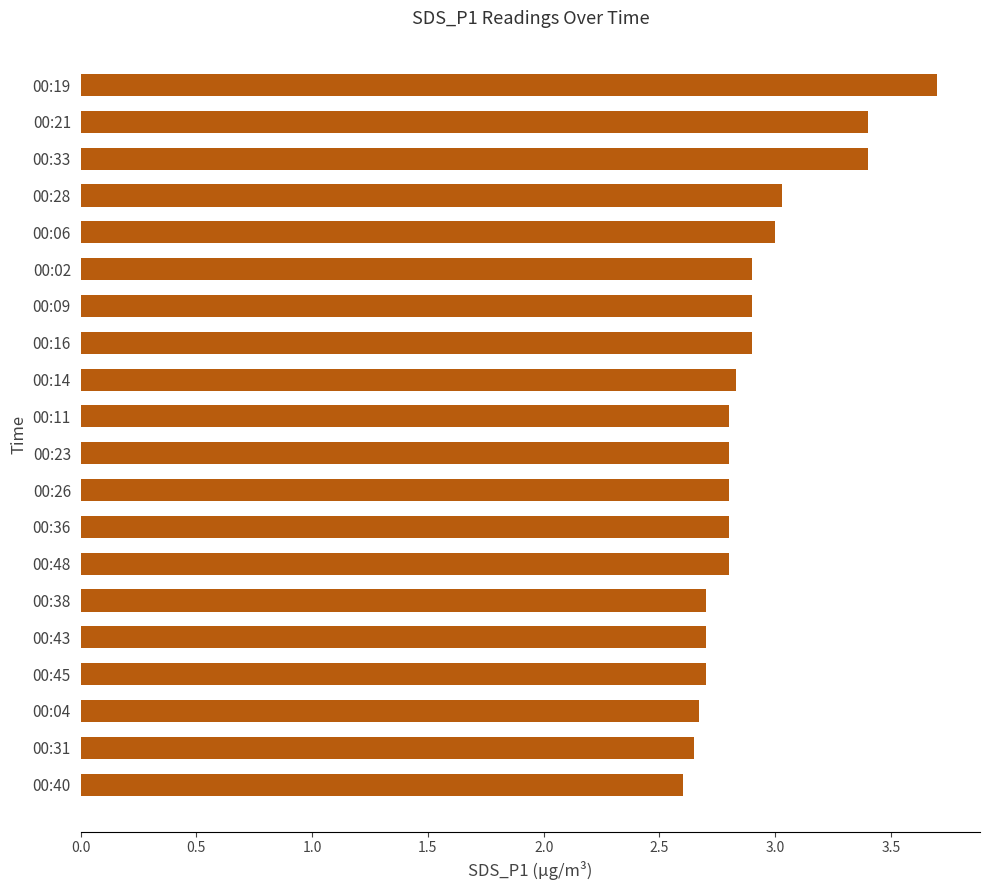

What is the value of the 16th bar from the top?

2.7